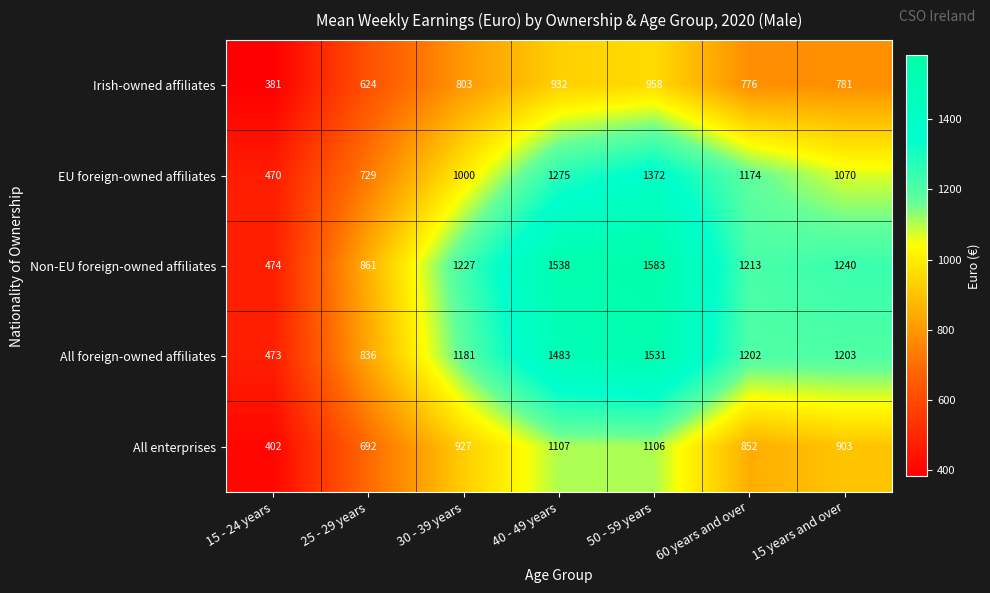

Count the number of categories in the chart.

7